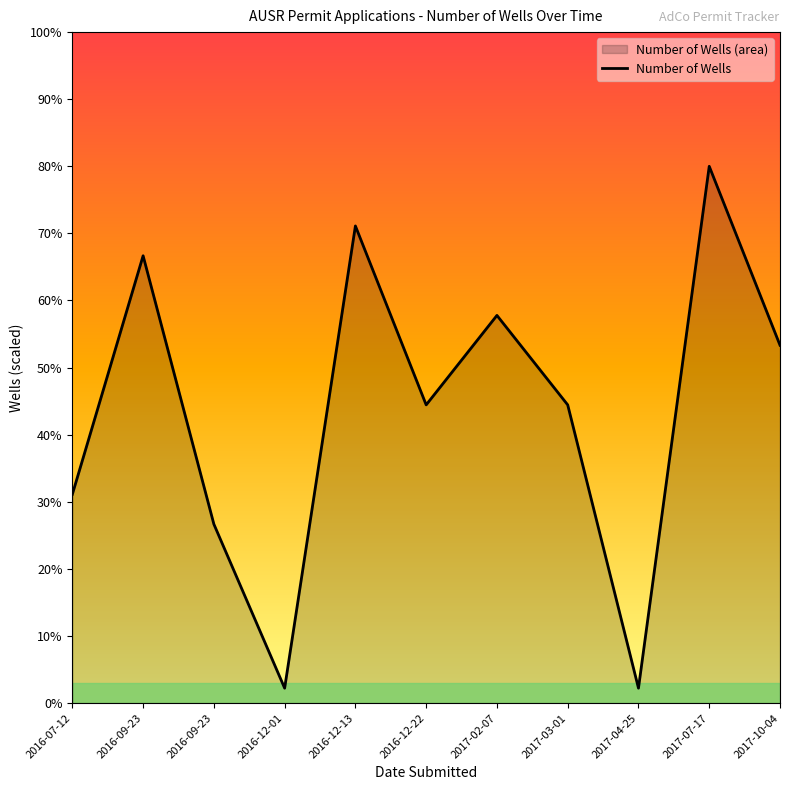

Does the chart display data point markers on the line(s)?

No